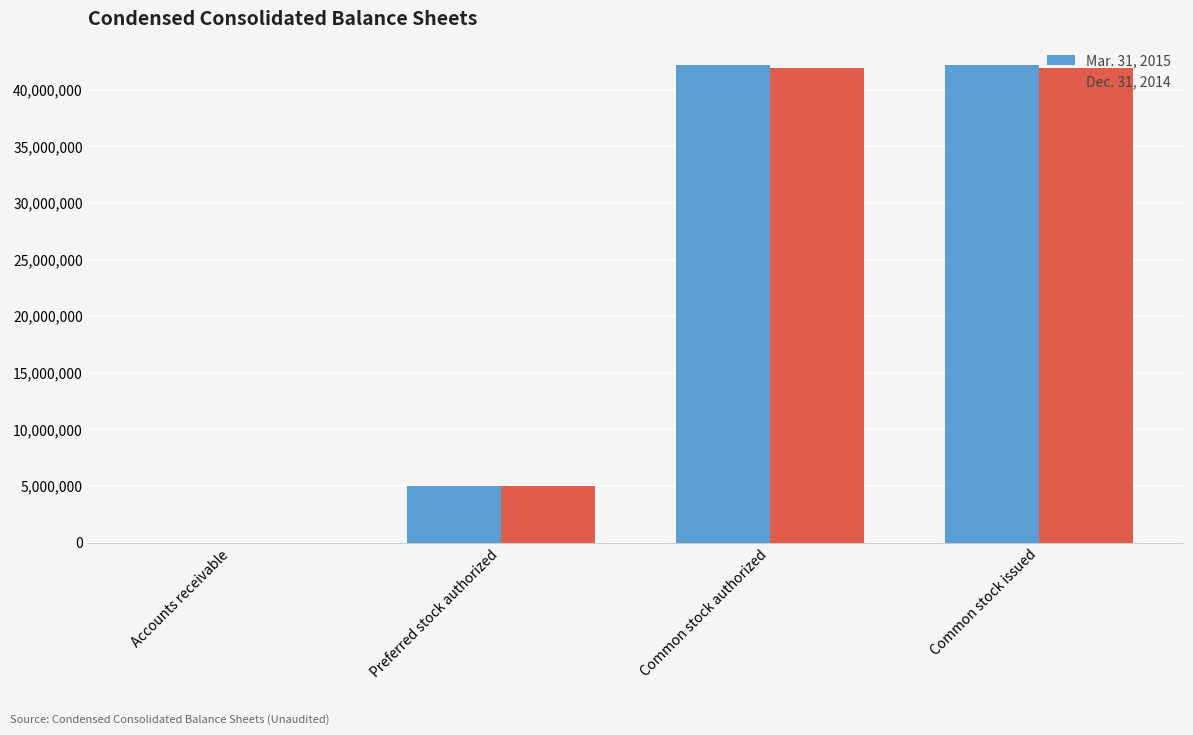

What is the maximum value shown in the chart?

42128000